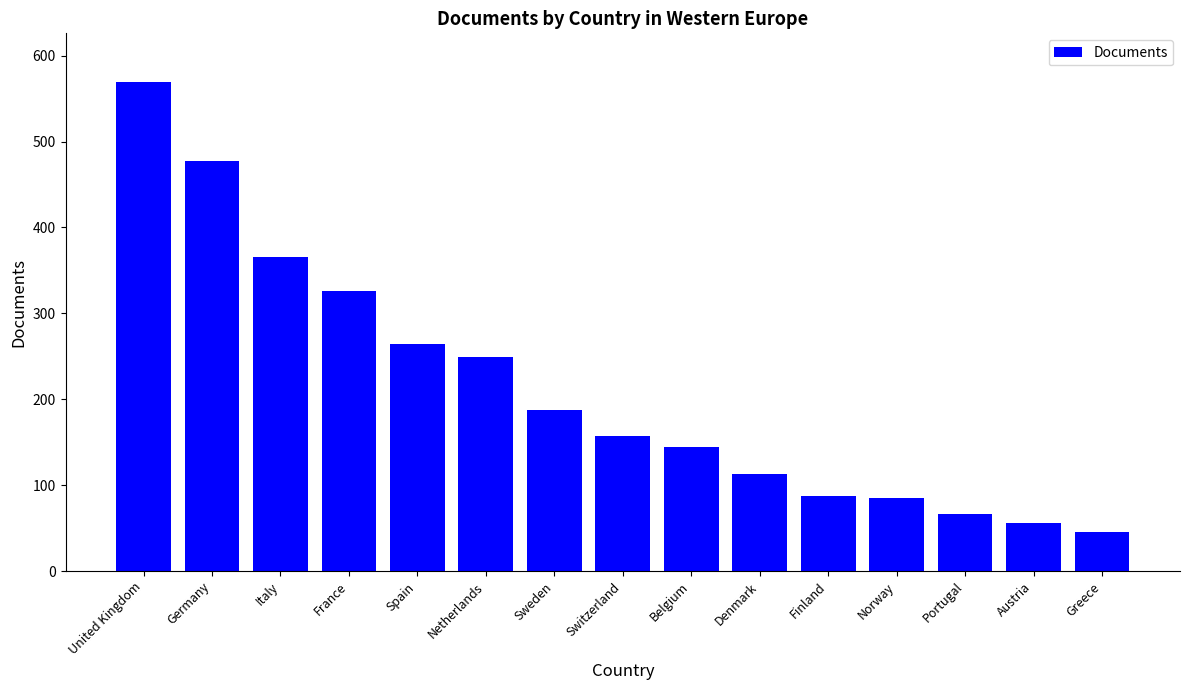

How many values are below 157?

7